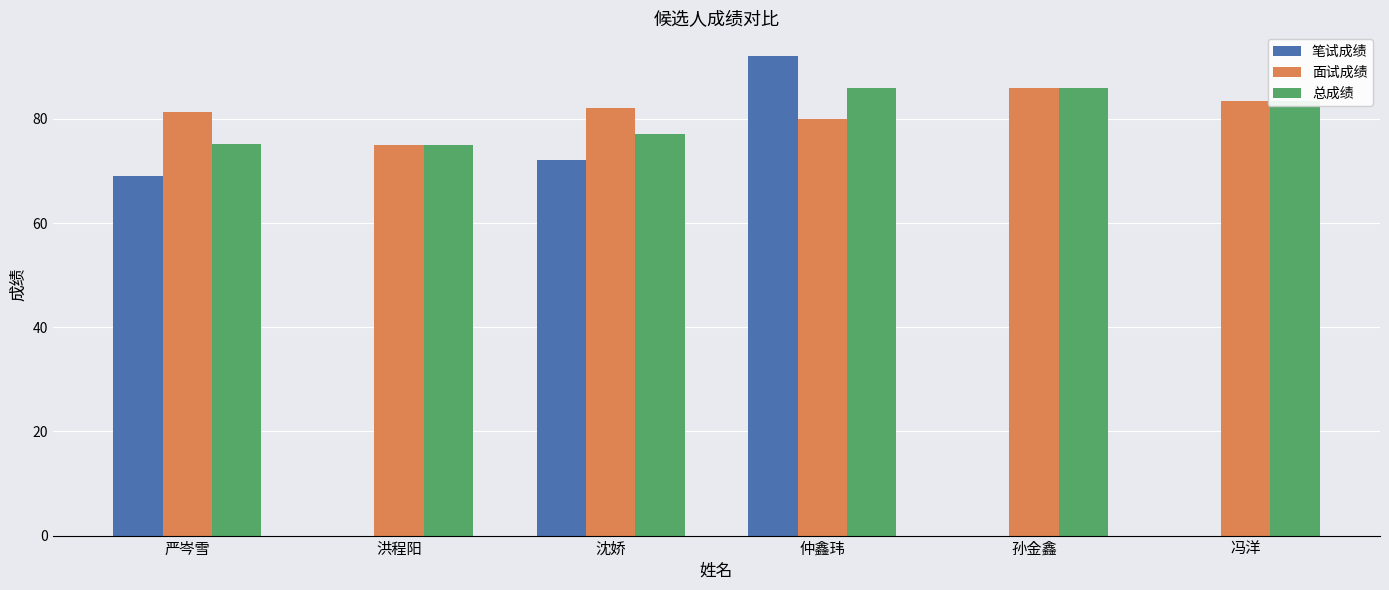

True or false: 笔试成绩 has a value of 72.0 at 沈娇.

True